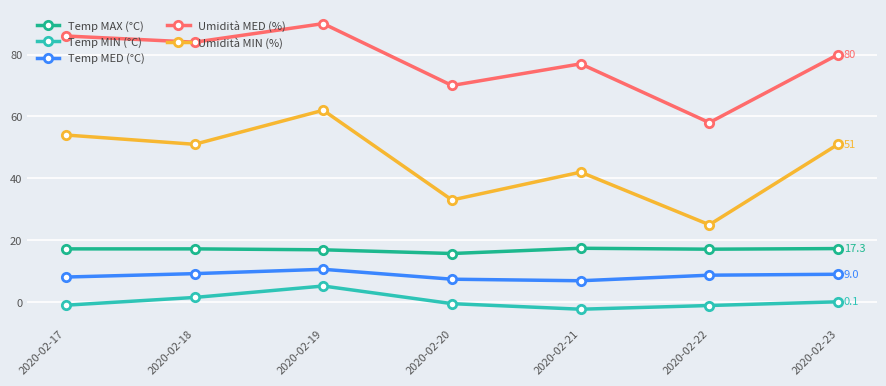

How many distinct data groups are displayed?

5